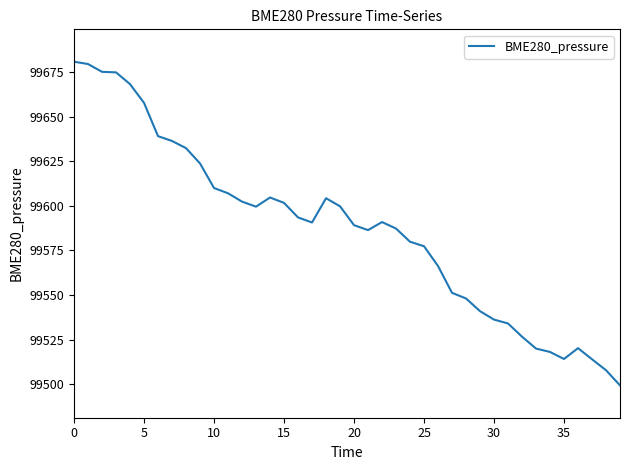

Is this an area chart (filled region under the line)?

No